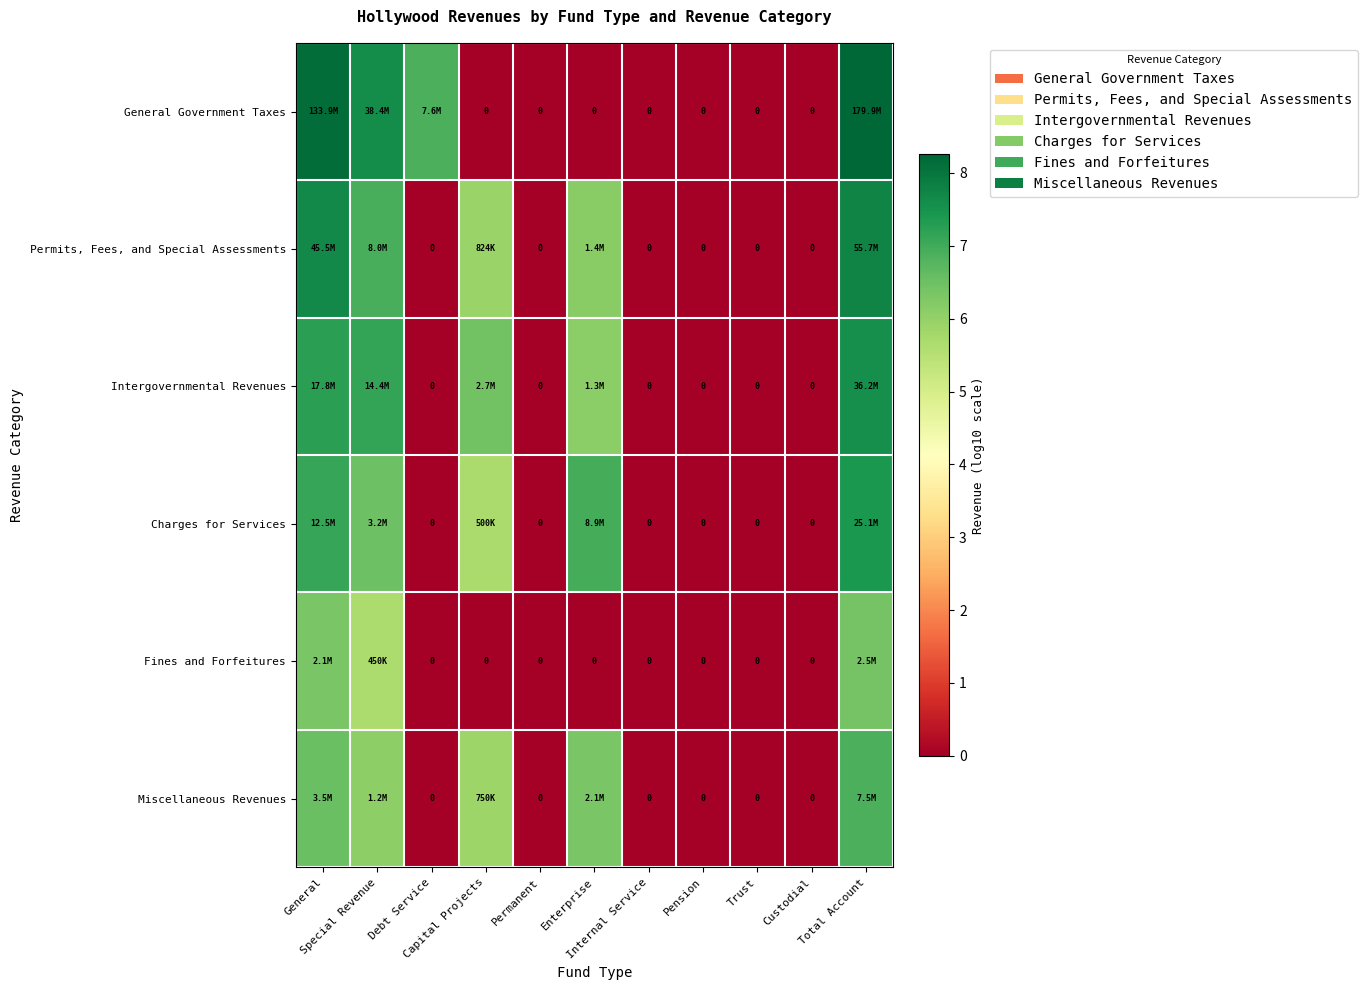

Which series has the largest range (max minus min)?

General Government Taxes